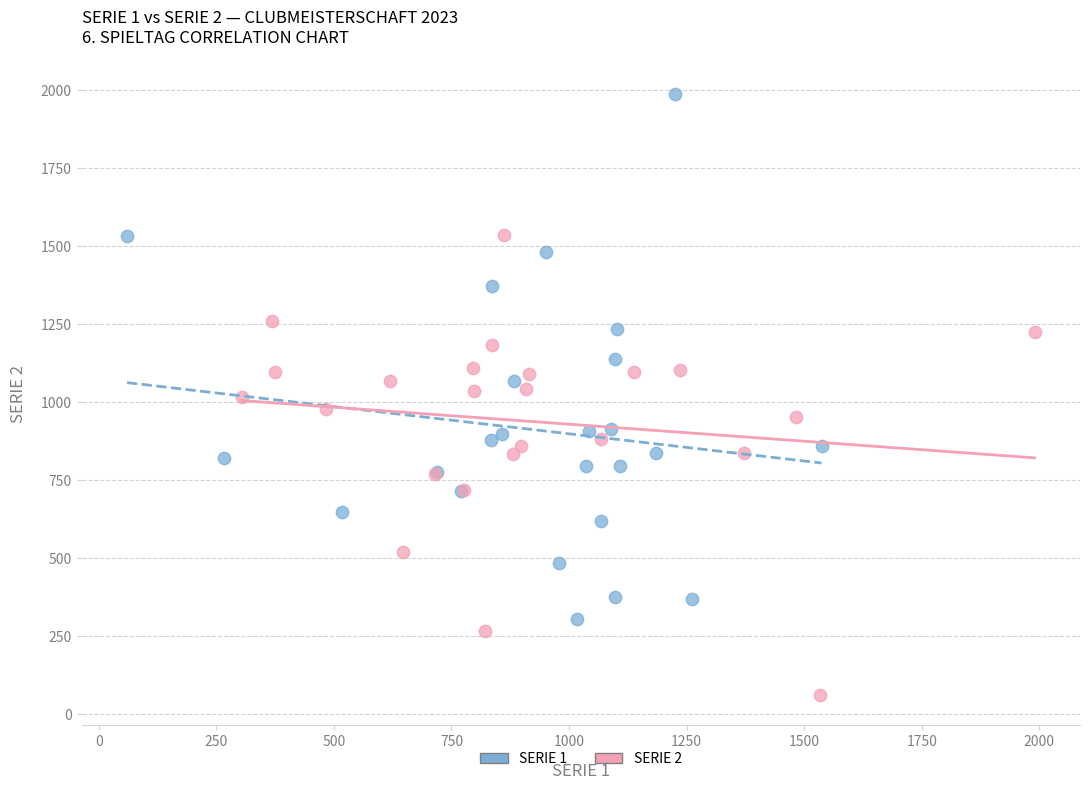

Which series contains the lowest Y value?

SERIE 2